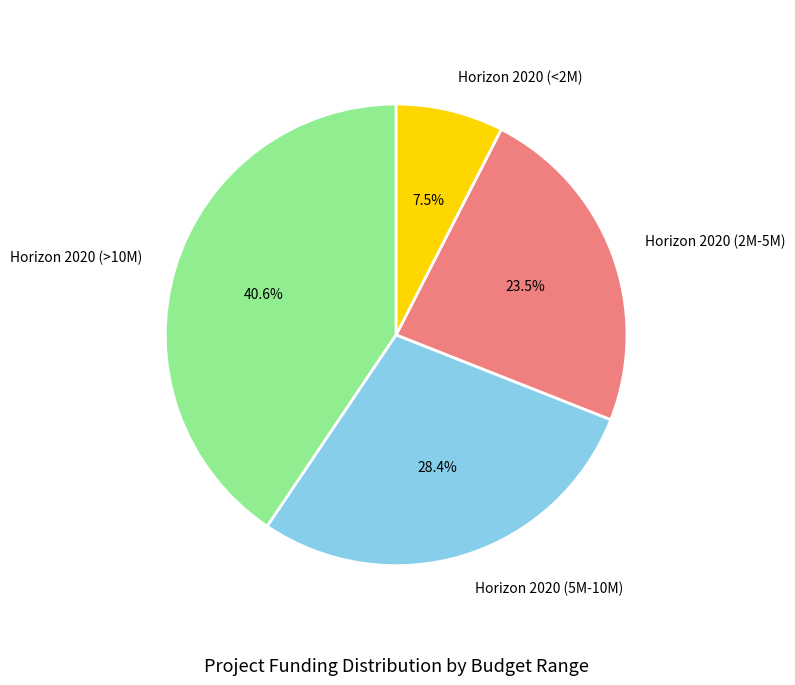

Count the number of slices in the pie.

4